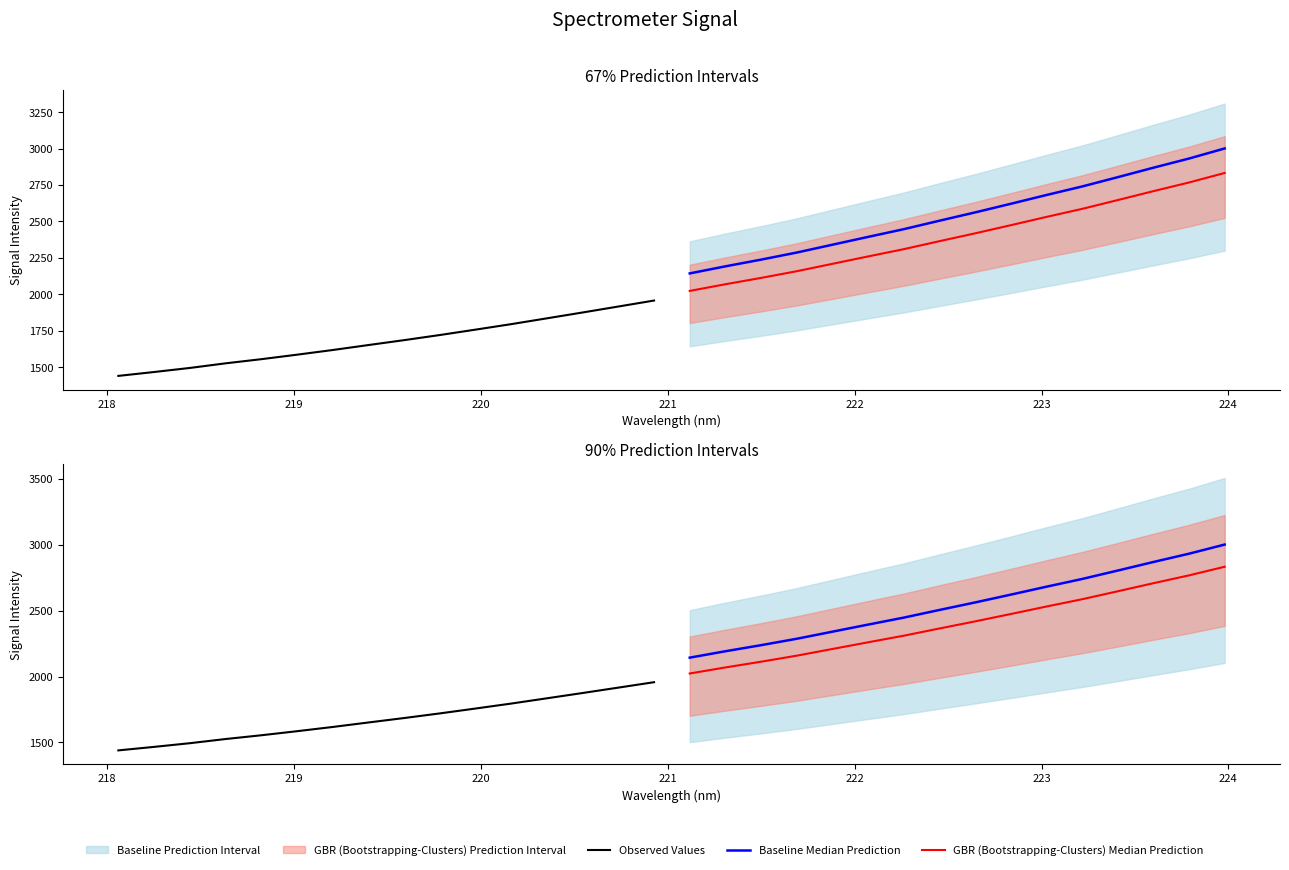

What is the maximum value for Observed Values?

1957.1